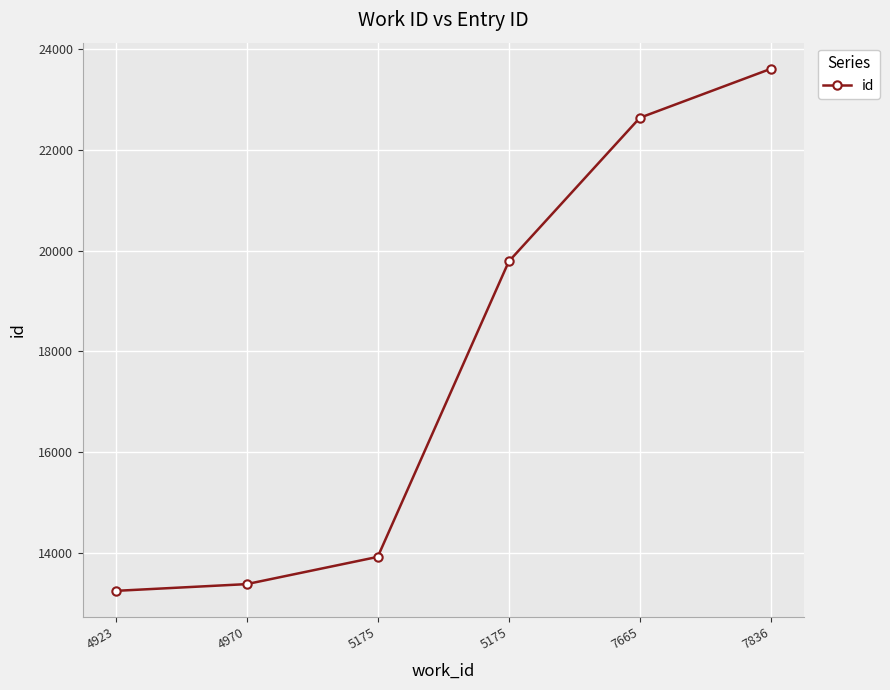

At which label is the value closest to 18430?

5175